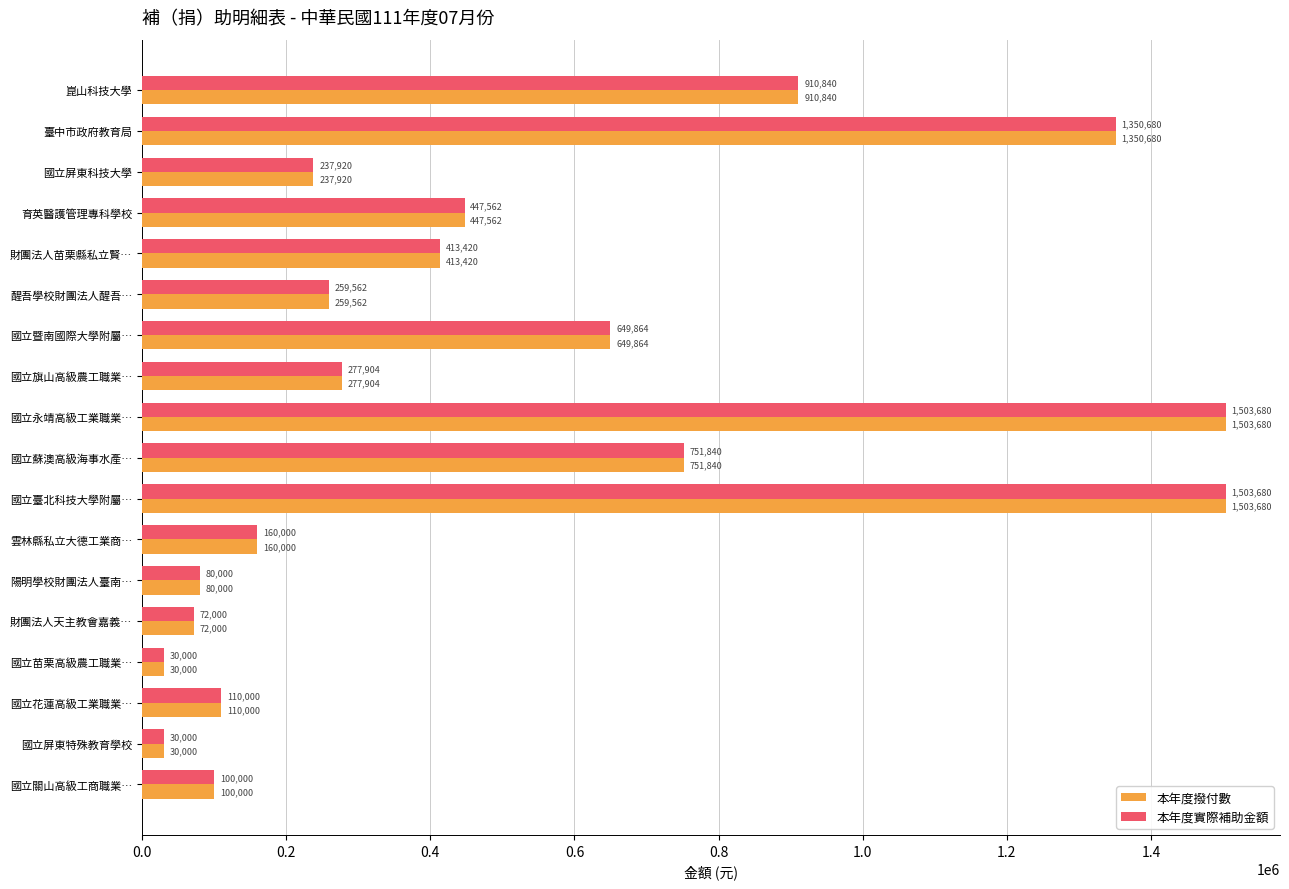

What is the sum of the 本年度撥付數 values at 國立花蓮高級工業職業… and 育英醫護管理專科學校?

557562